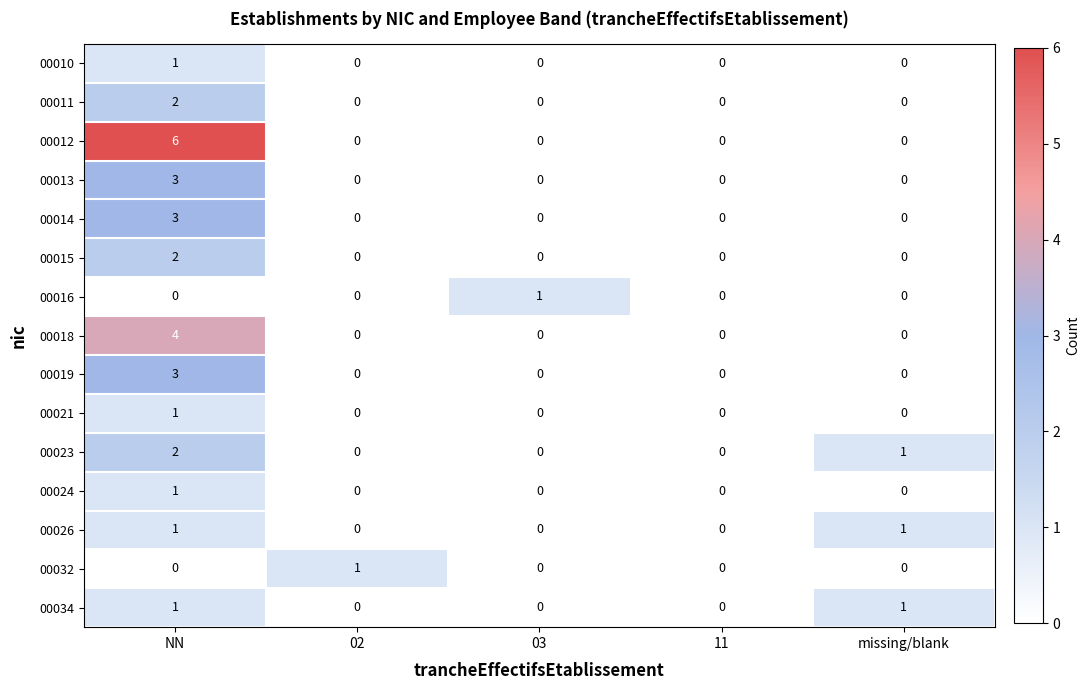

Which series has the widest spread of values?

00012